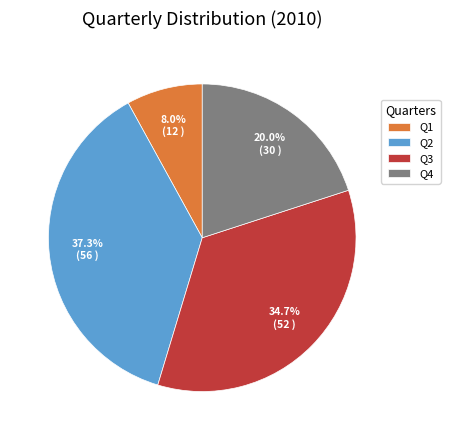

What is the smallest slice in the pie chart?

Q1